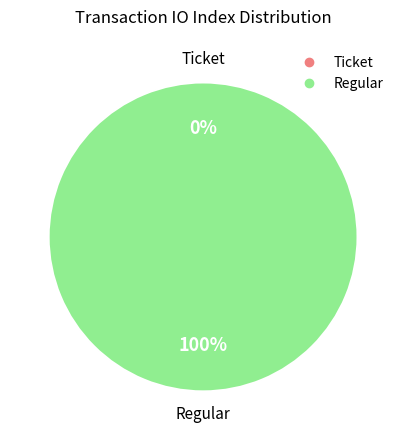

Which slice is the smallest?

Ticket